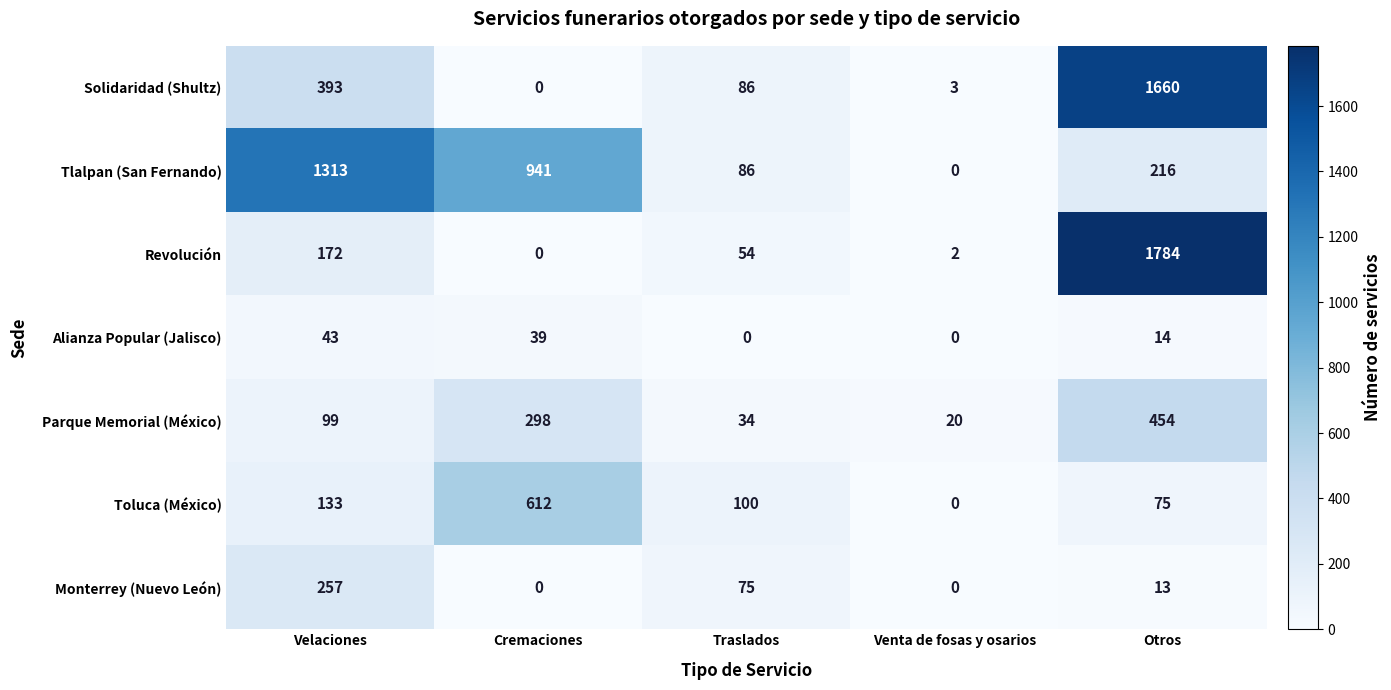

Which series has the largest total across all categories?

Tlalpan (San Fernando)